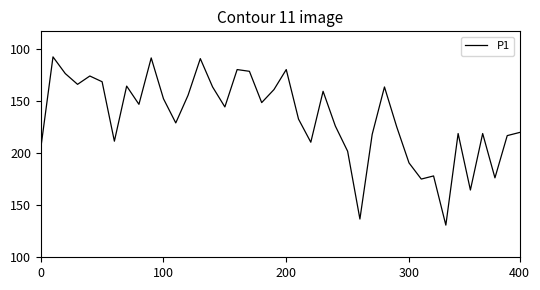

What is the label of the 23rd point from the left?

22